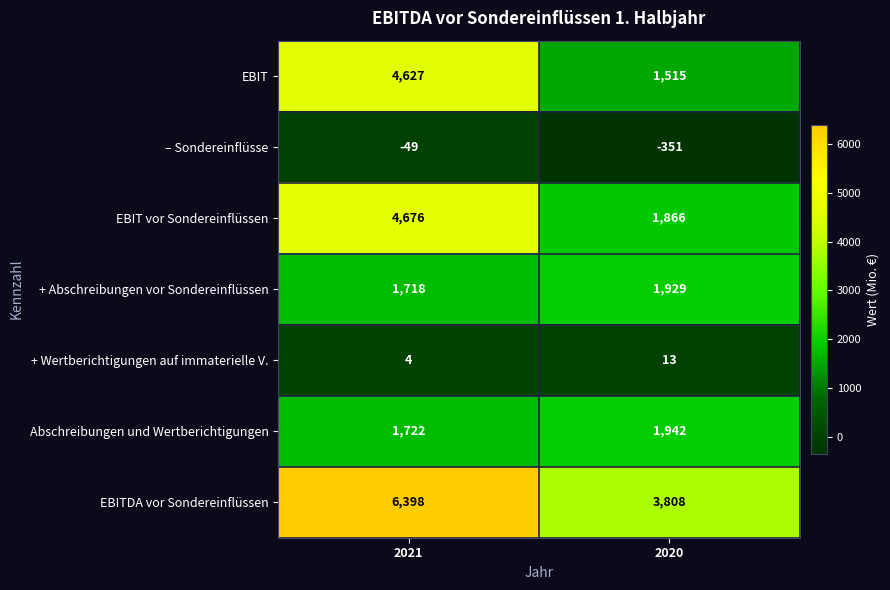

Reading left to right, extract all data points from this chart.

EBIT: 4627	1515
– Sondereinflüsse: -49	-351
EBIT vor Sondereinflüssen: 4676	1866
+ Abschreibungen vor Sondereinflüssen: 1718	1929
+ Wertberichtigungen auf immaterielle V.: 4	13
Abschreibungen und Wertberichtigungen: 1722	1942
EBITDA vor Sondereinflüssen: 6398	3808